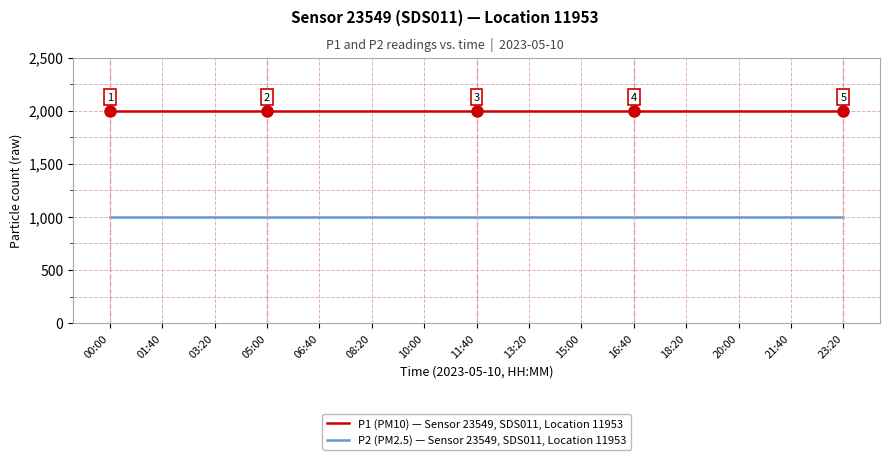

What is the highest value of the P1 (PM10) — Sensor 23549, SDS011, Location 11953 series?

1999.9